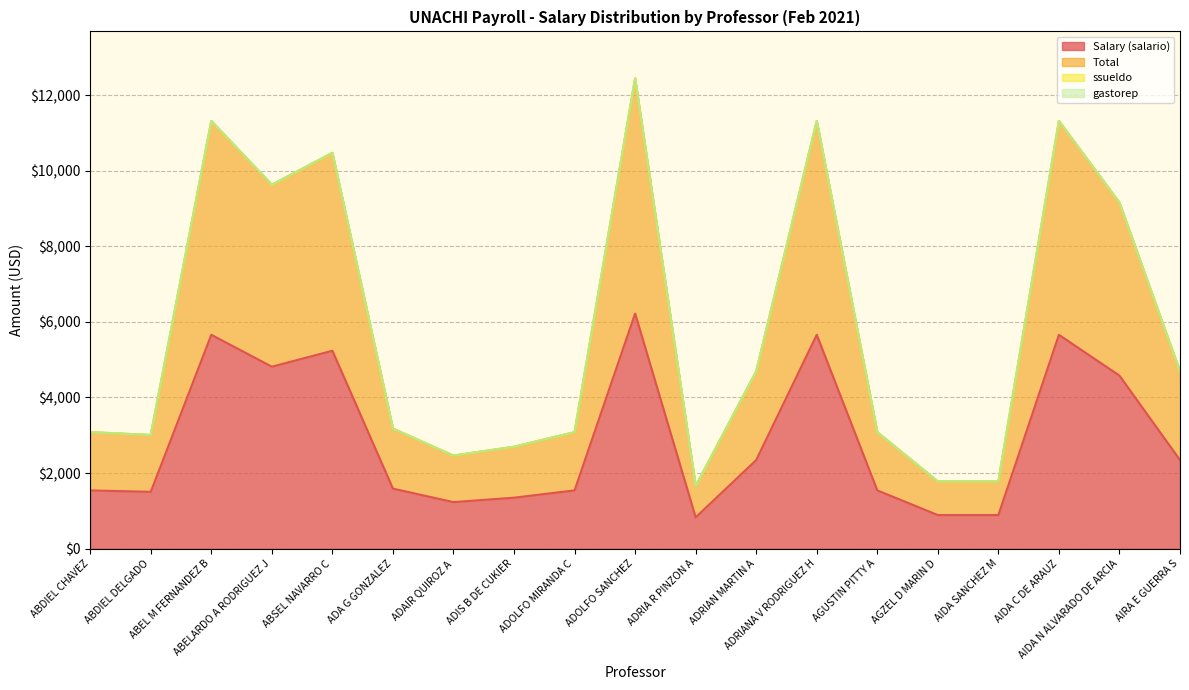

What is the value of the Salary (salario) point at the 14th from the left?

1541.1